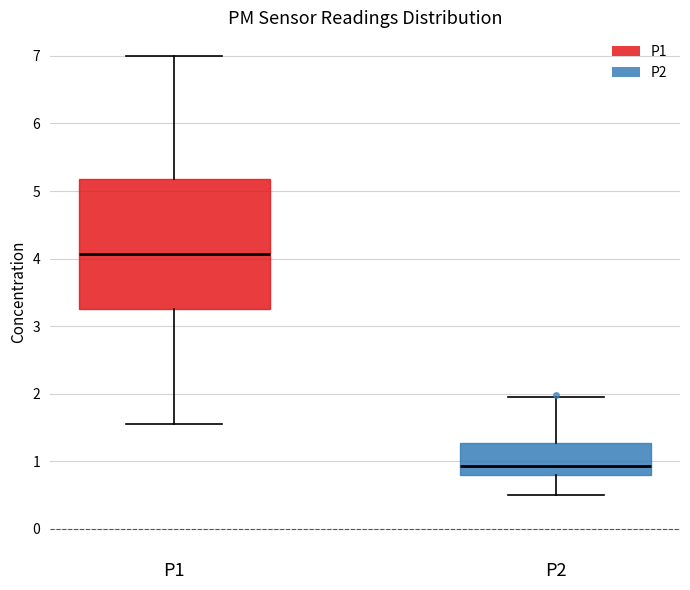

Reading left to right, read every box against the y-axis: the position of its median line, the range the box covers, and the ends of its whiskers. The values are not printed on the chart, so give them approximately, as read against the axis.

P1: median 4.1, box 3.3 to 5.2, whiskers 1.6 to 7.0
P2: median 0.9, box 0.8 to 1.3, whiskers 0.5 to 2.0